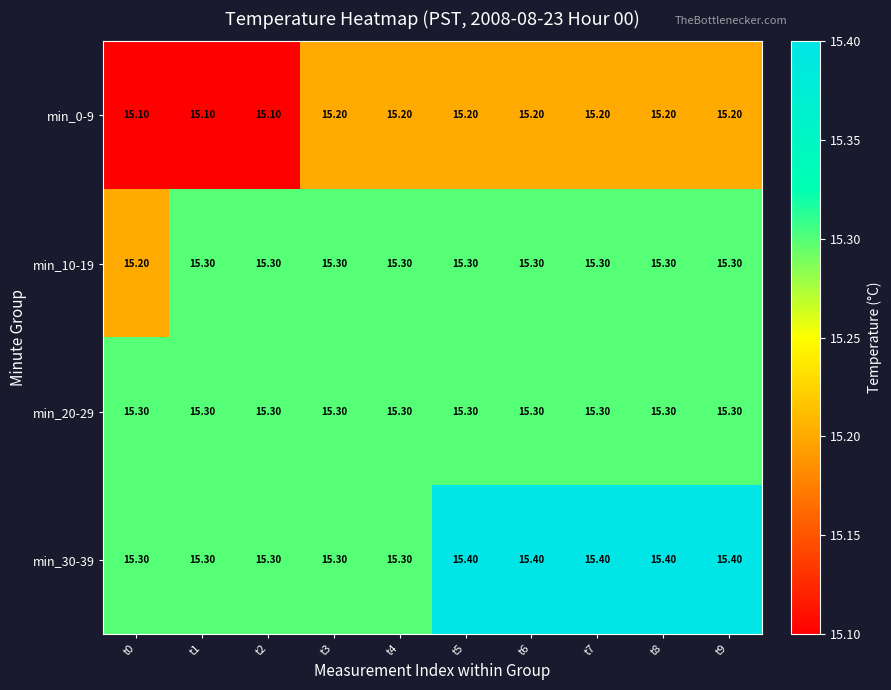

Which series has the largest total across all categories?

min_30-39